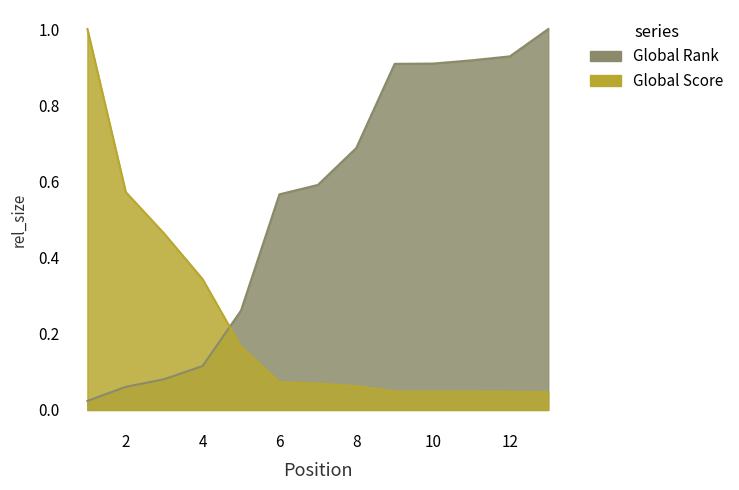

Is the value of Global Rank at 9 greater than the value of Global Score at 7?

Yes